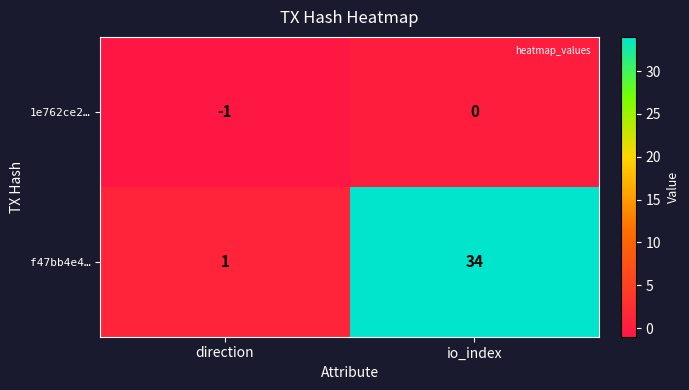

At io_index, list the series in order from largest to smallest.

f47bb4e4…, 1e762ce2…